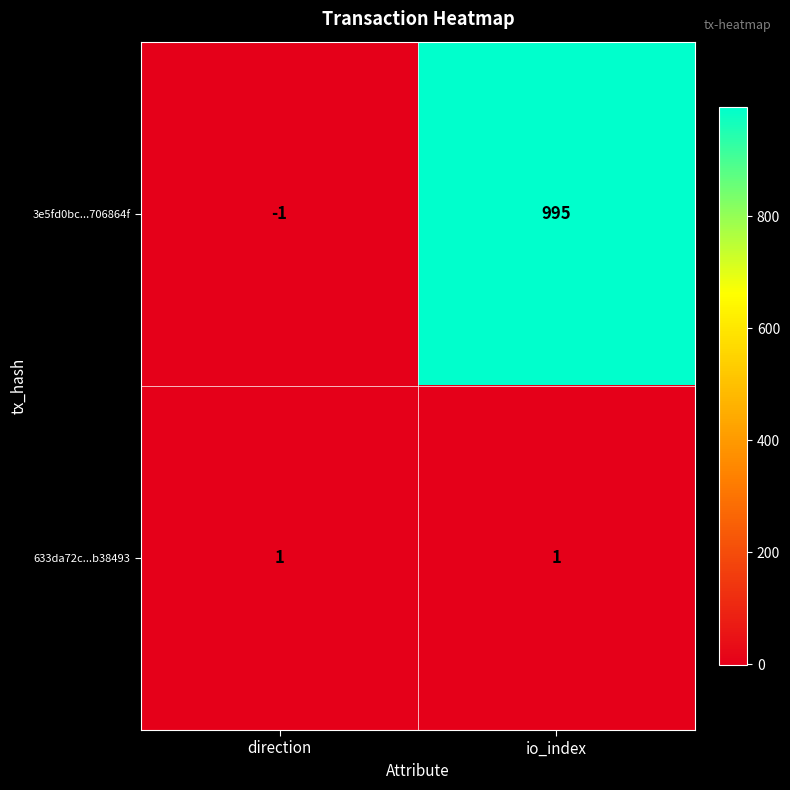

What is the difference between the 3e5fd0bc...706864f values at direction and io_index?

996